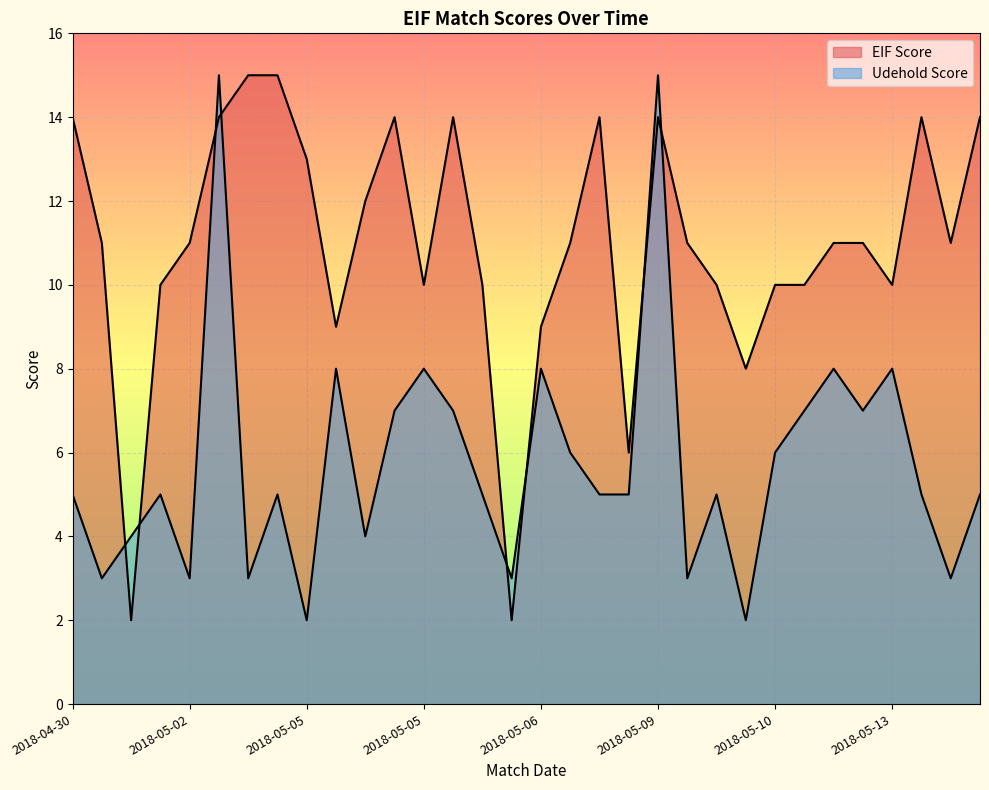

What is the minimum value shown in the chart?

2